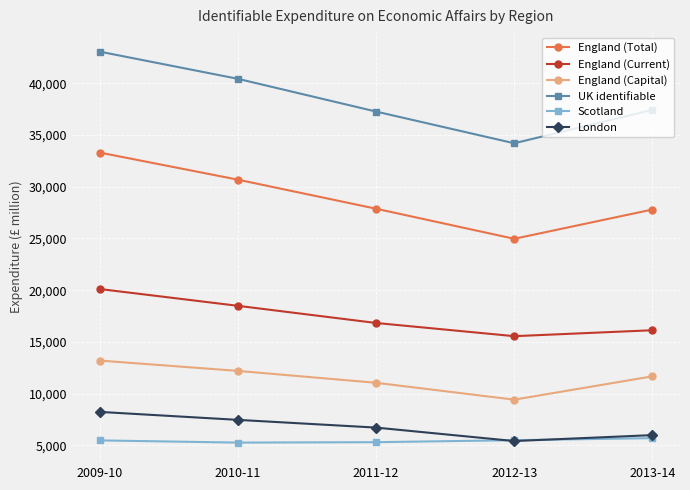

Where is the first local minimum for UK identifiable?

2012-13